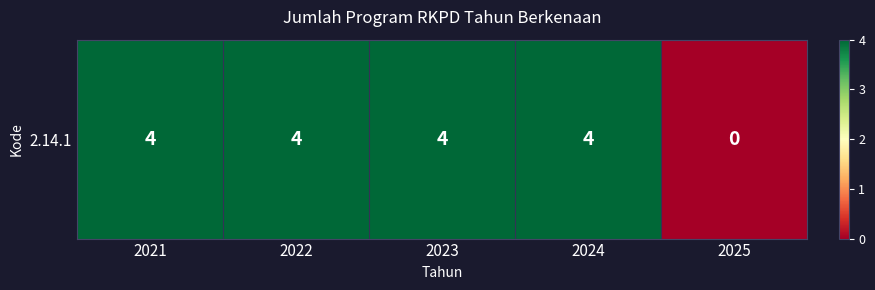

What is the sum of the values at 2024 and 2021?

8